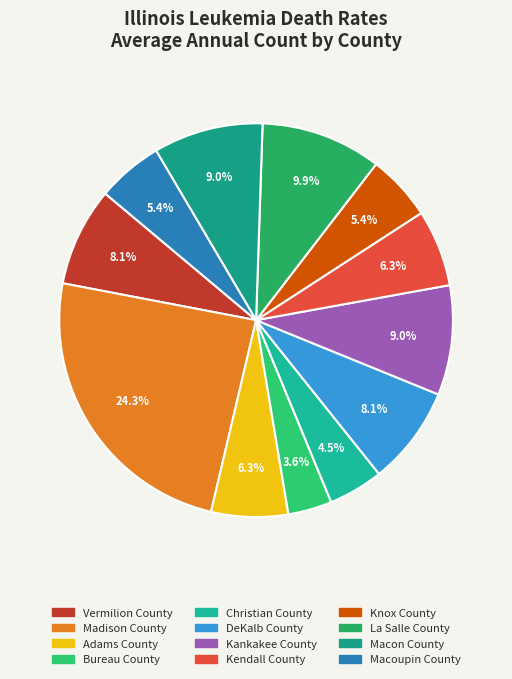

Count the number of slices in the pie.

12